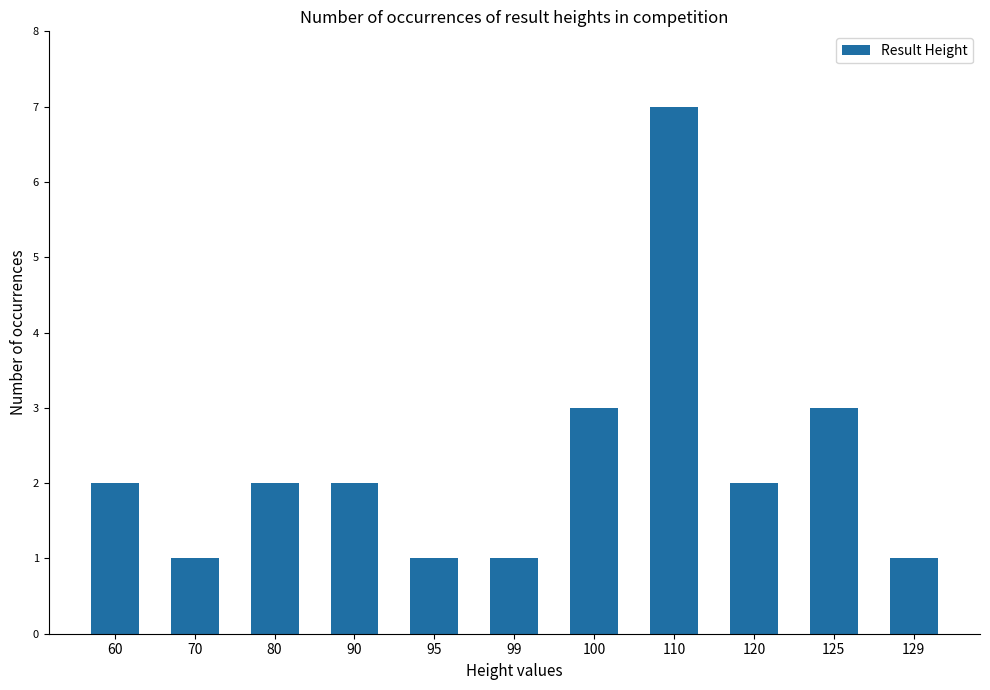

What is the value of the 5th bar from the left?

1